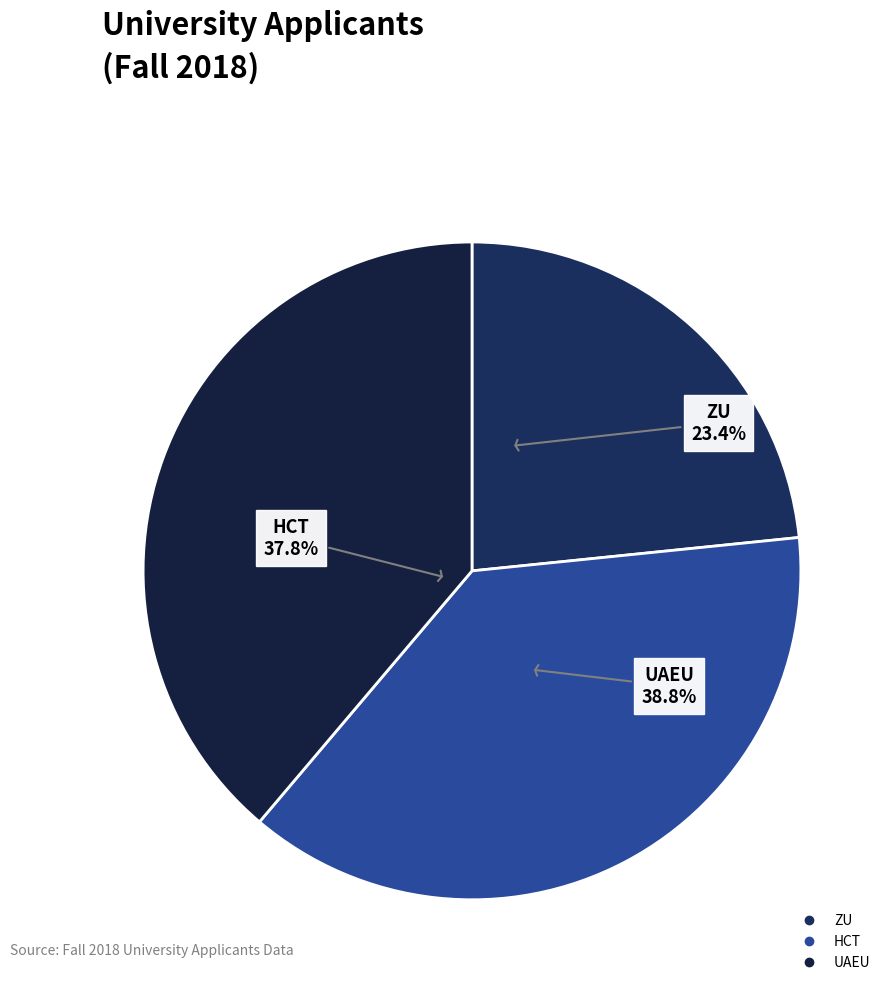

To the nearest percent, what percentage of the pie is ZU?

23%